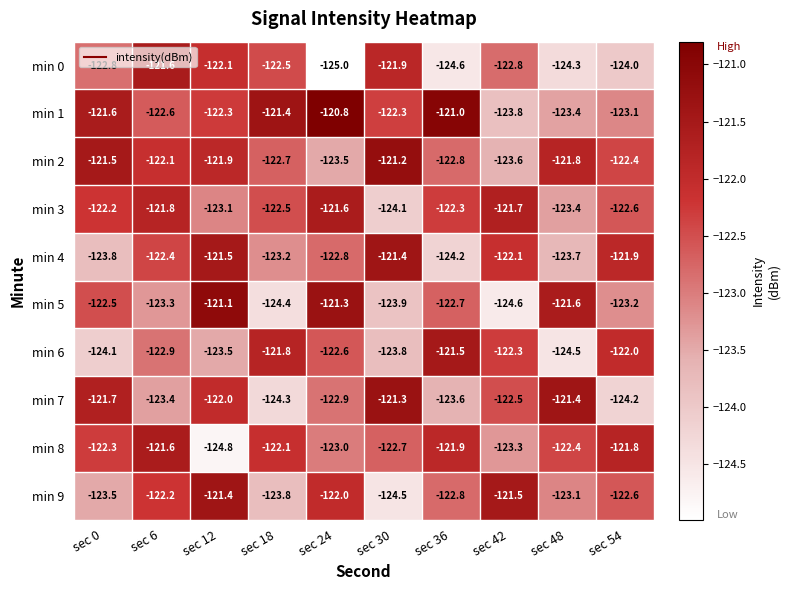

The min 1 series shows -210.9 at sec 30. True or false?

False